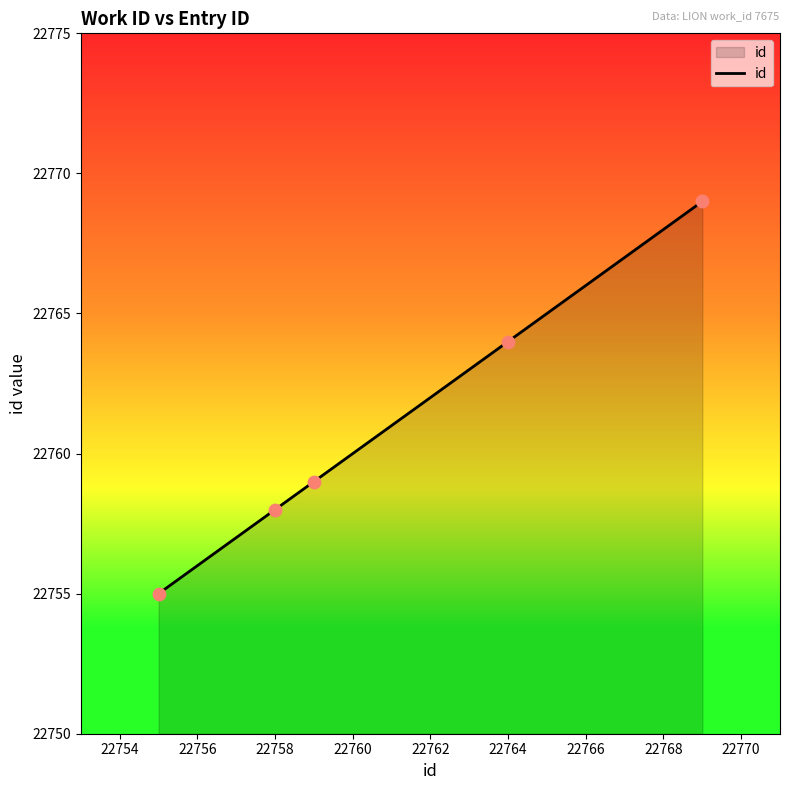

What is the difference between the maximum and minimum values?

14